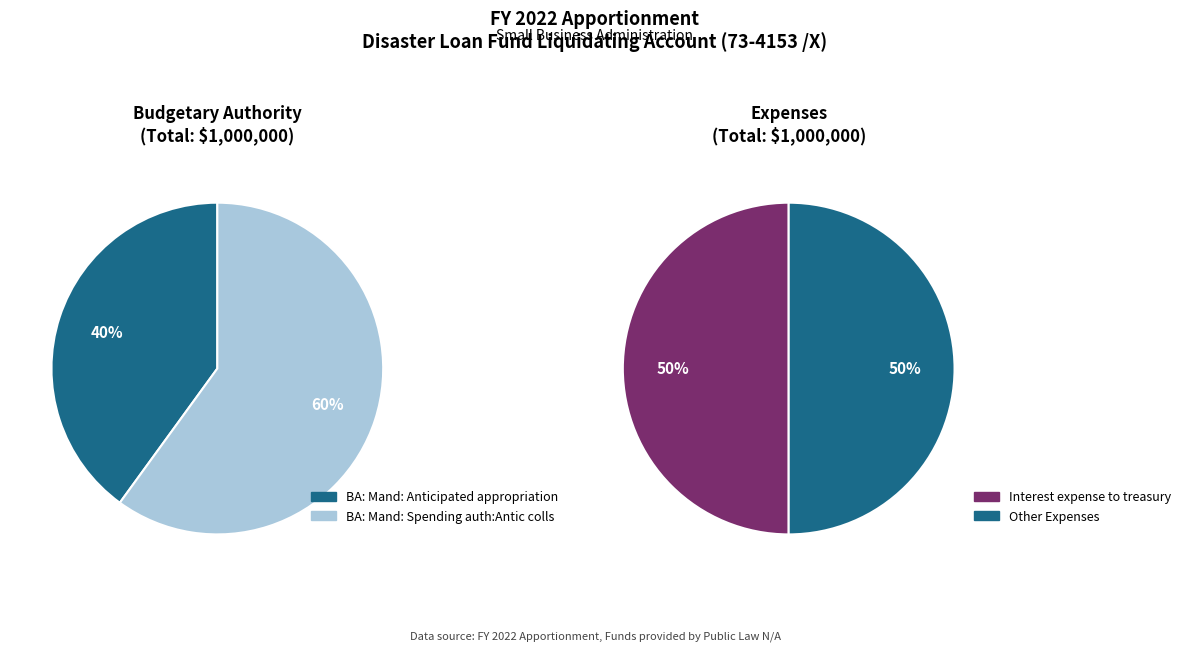

To the nearest percent, what portion does BA: Mand: Anticipated appropriation represent?

40%